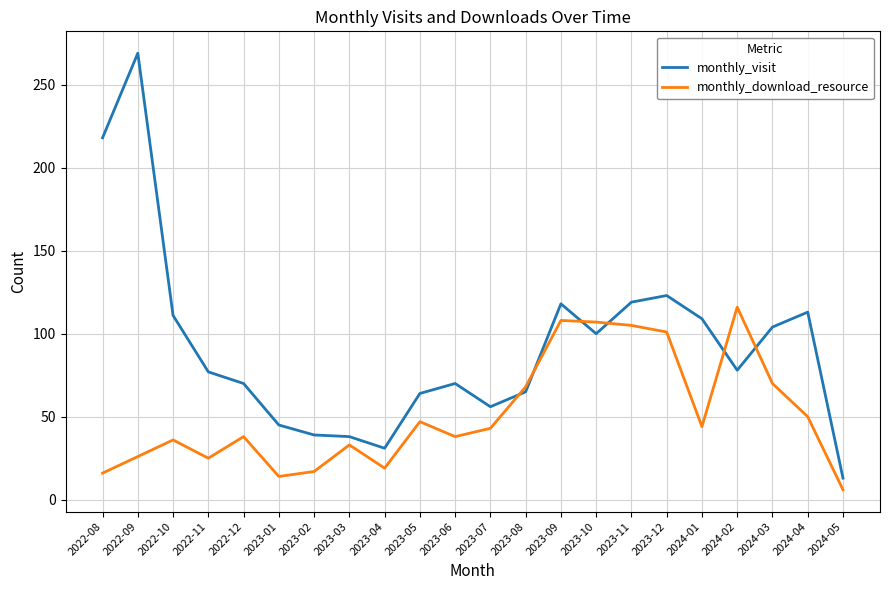

Which series ends up on top after the final intersection of monthly_visit and monthly_download_resource?

monthly_visit